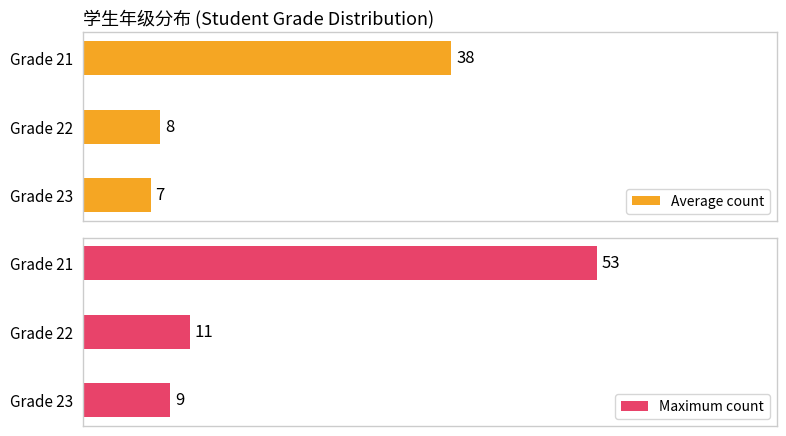

What is the sum of all Average count values?

53